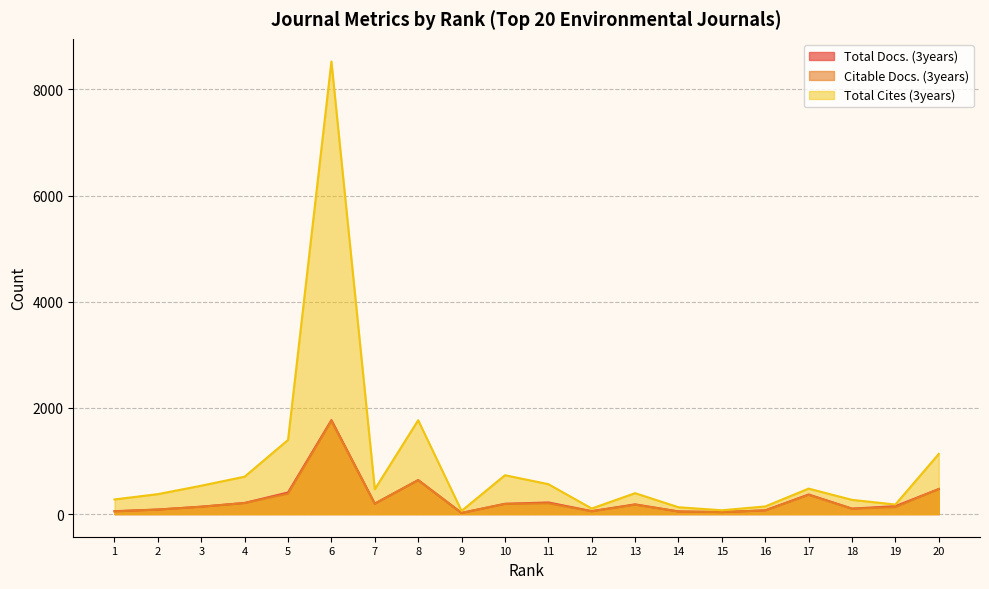

How many lines are shown in the chart?

3